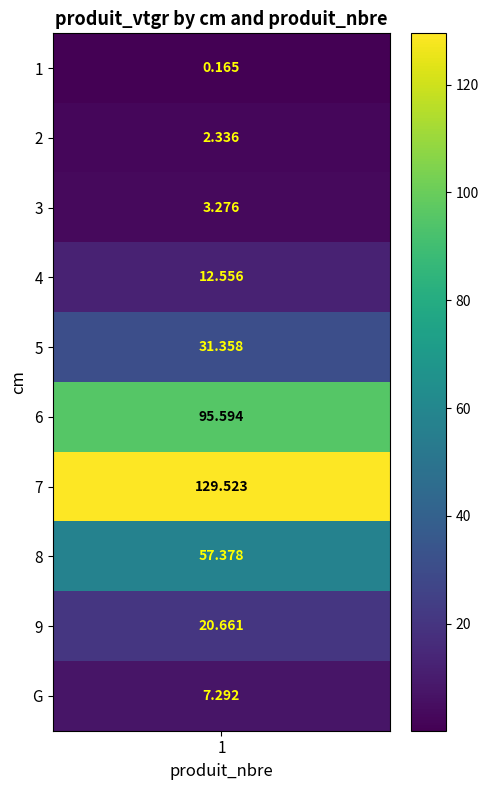

Reading left to right, what are all the values shown in this chart?

0.2	2.3	3.3	12.6	31.4	95.6	129.5	57.4	20.7	7.3